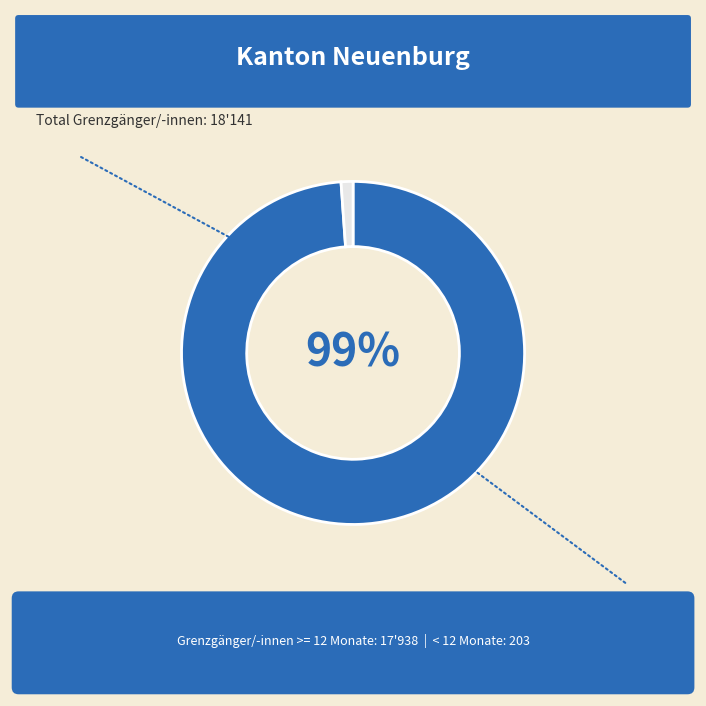

Does any single category account for the majority?

Yes